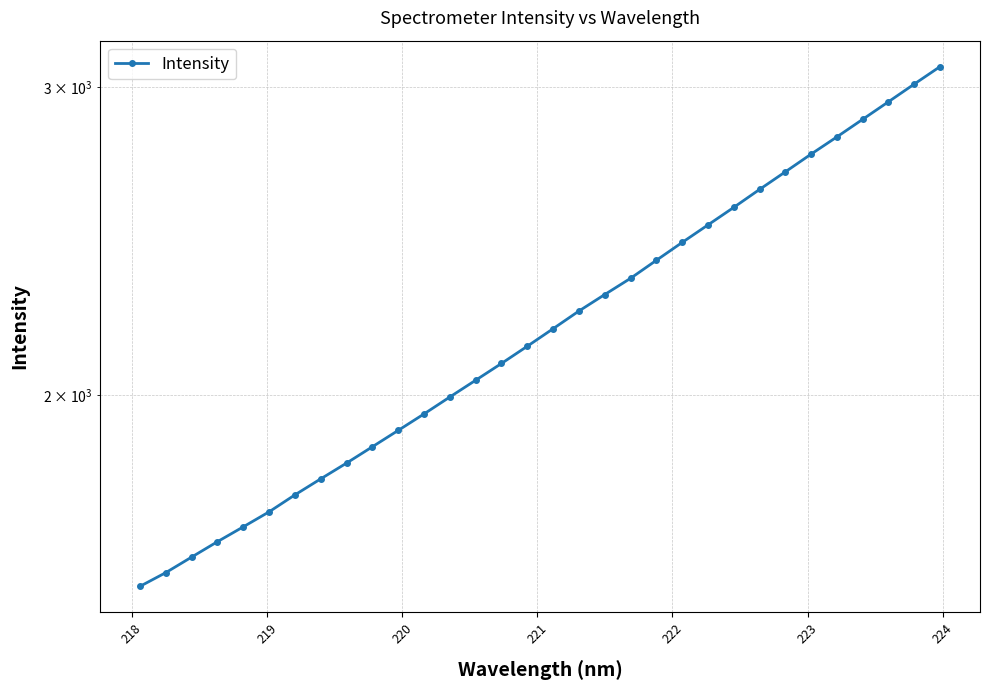

Reading left to right, what are all the values shown in this chart?

1554.8	1583.1	1615.9	1649.1	1681.6	1715.2	1753.9	1791.3	1829.0	1868.7	1909.4	1951.3	1995.3	2039.8	2085.4	2133.2	2183.0	2234.5	2283.5	2332.8	2388.8	2445.6	2502.7	2561.1	2622.5	2683.9	2747.4	2810.4	2876.2	2943.5	3012.9	3082.9